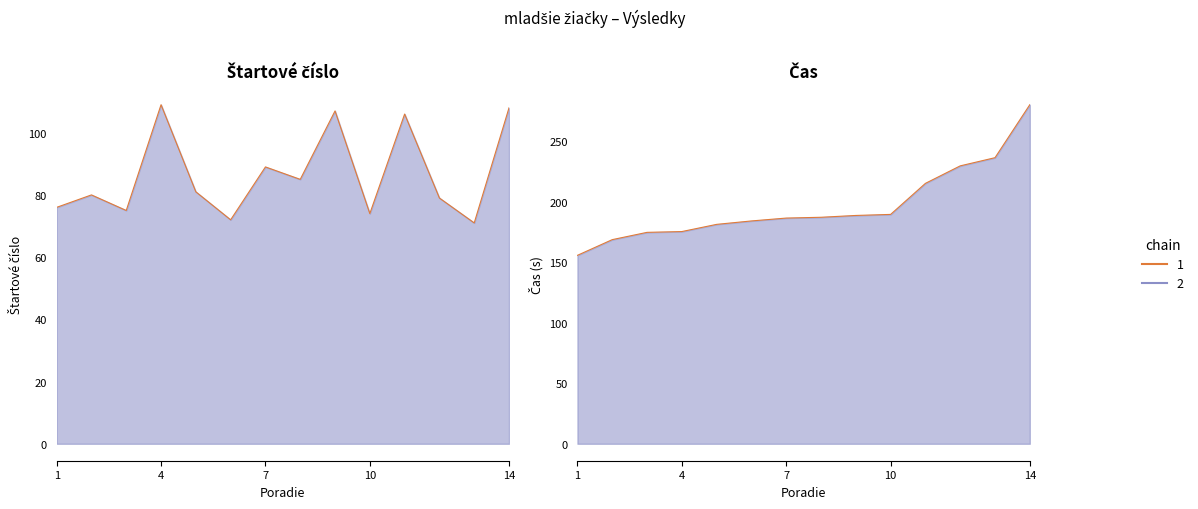

Reading right to left, list all the values displayed in this chart.

Štartové číslo: 108.0	71.0	79.0	106.0	74.0	107.0	85.0	89.0	72.0	81.0	109.0	75.0	80.0	76.0
Čas (s): 280.0	236.2	229.5	215.0	189.4	188.5	187.0	186.4	184.0	181.2	175.2	174.6	168.6	155.6